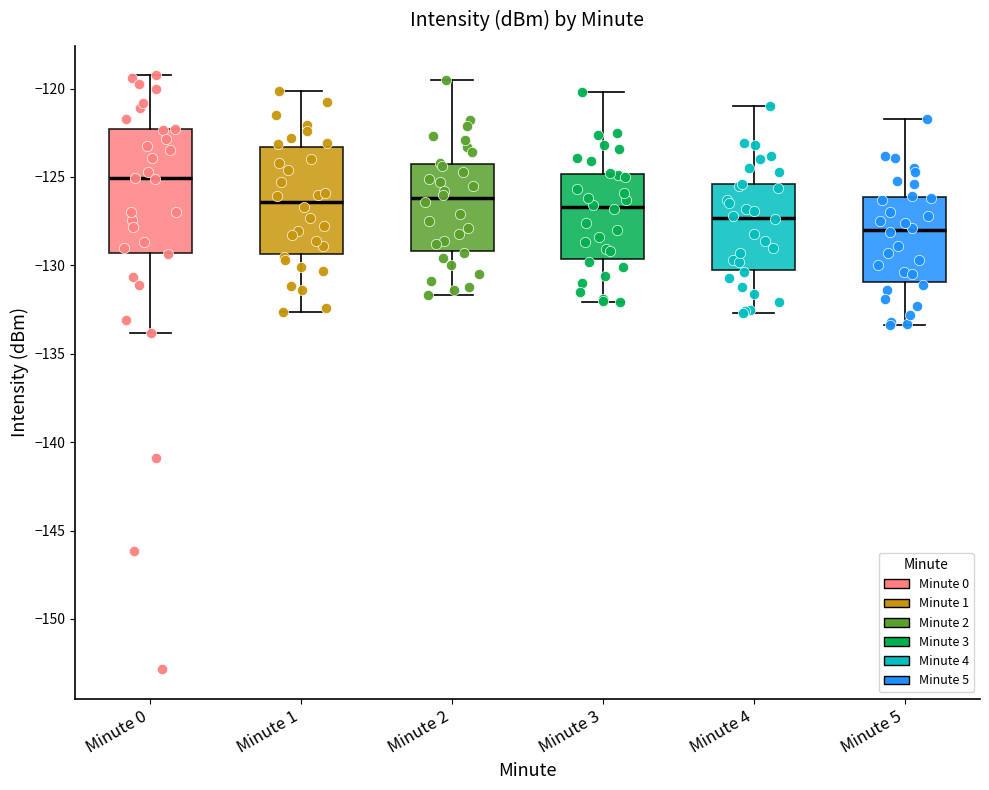

Which box is the tallest, from its lower edge to its upper edge?

Minute 0